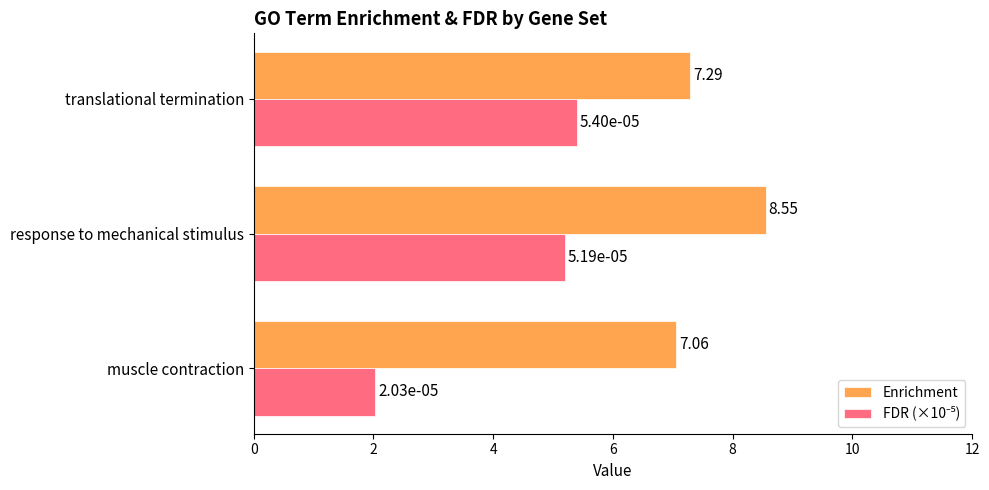

What is the sum of all Enrichment values?

22.9